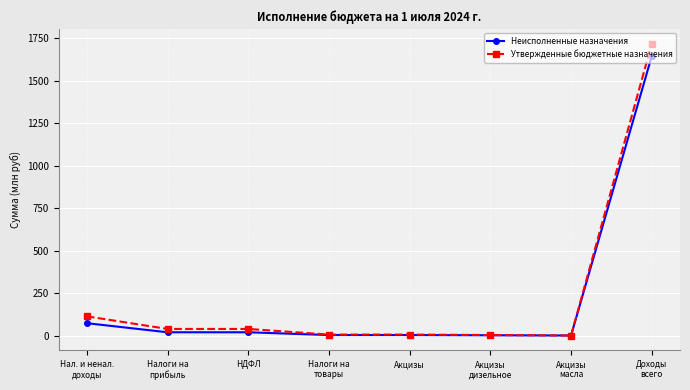

Which series has the largest range (max minus min)?

Утвержденные бюджетные назначения